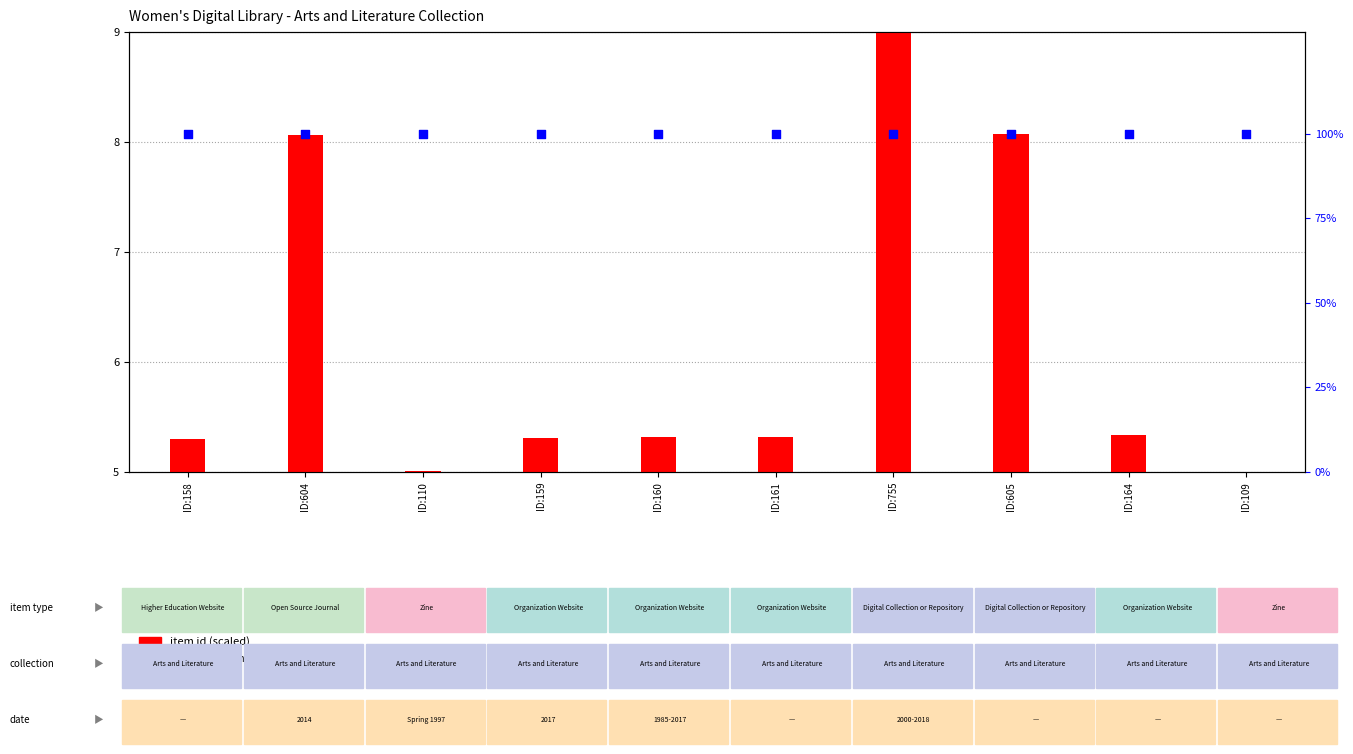

Which series reaches the maximum Y coordinate?

public (percentile)